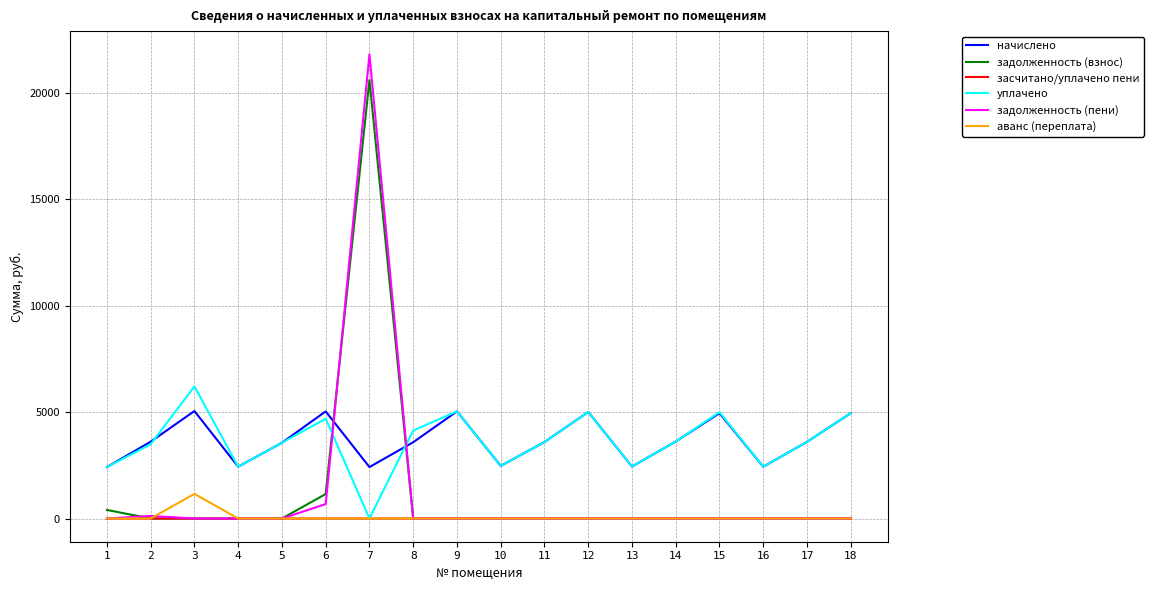

What is the maximum value shown in the chart?

21815.3